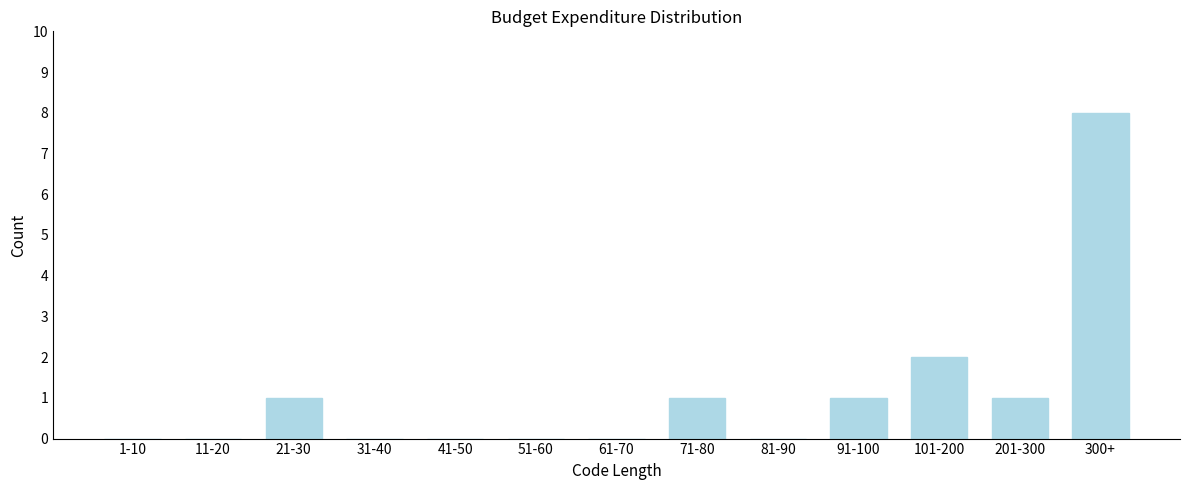

Reading left to right, what are all the values shown in this chart?

1-10=0	11-20=0	21-30=1	31-40=0	41-50=0	51-60=0	61-70=0	71-80=1	81-90=0	91-100=1	101-200=2	201-300=1	300+=8